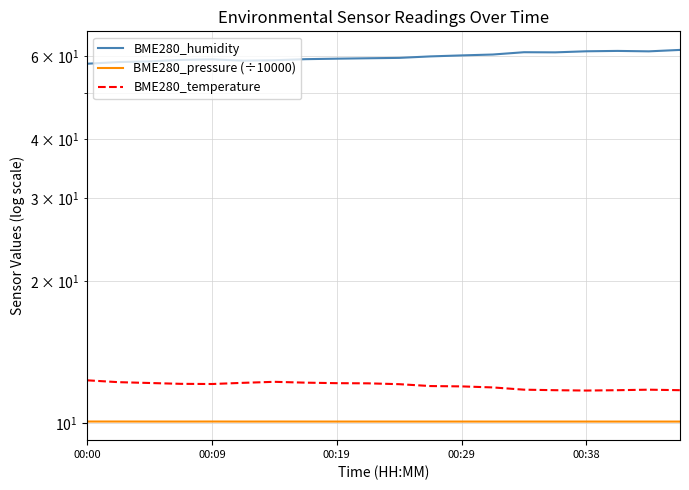

What is the highest value of the BME280_pressure (÷10000) series?

10.1